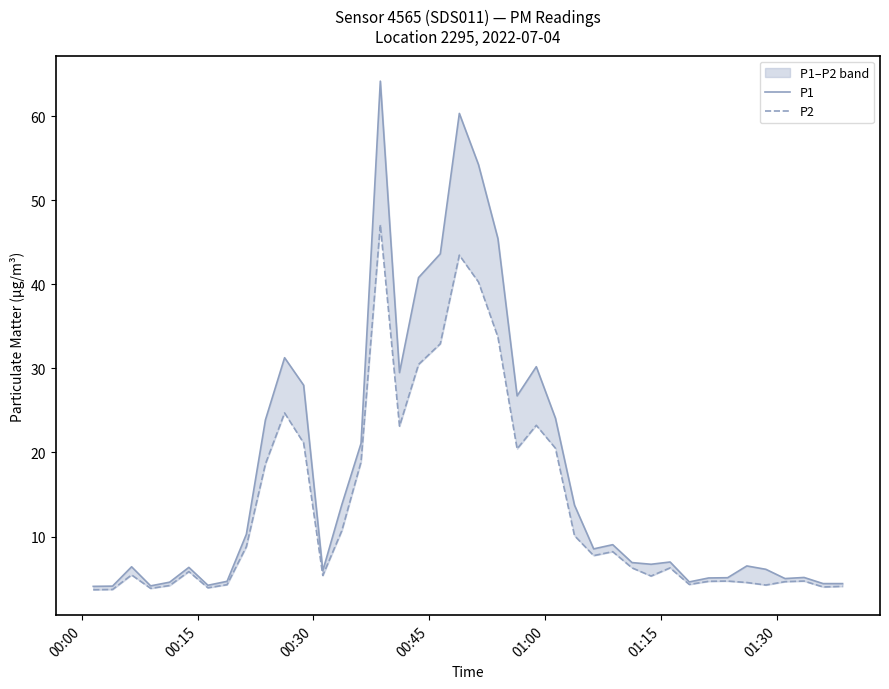

What are all the series names shown in the legend?

P1, P2